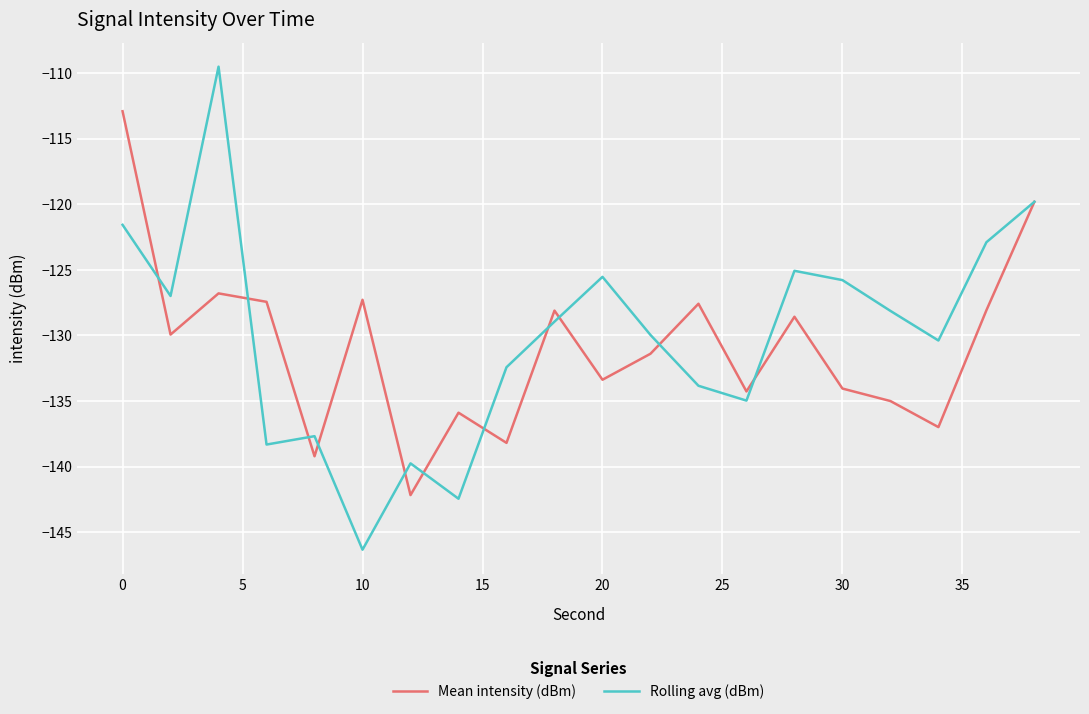

What is the average value of the Mean intensity (dBm) series?

-130.9